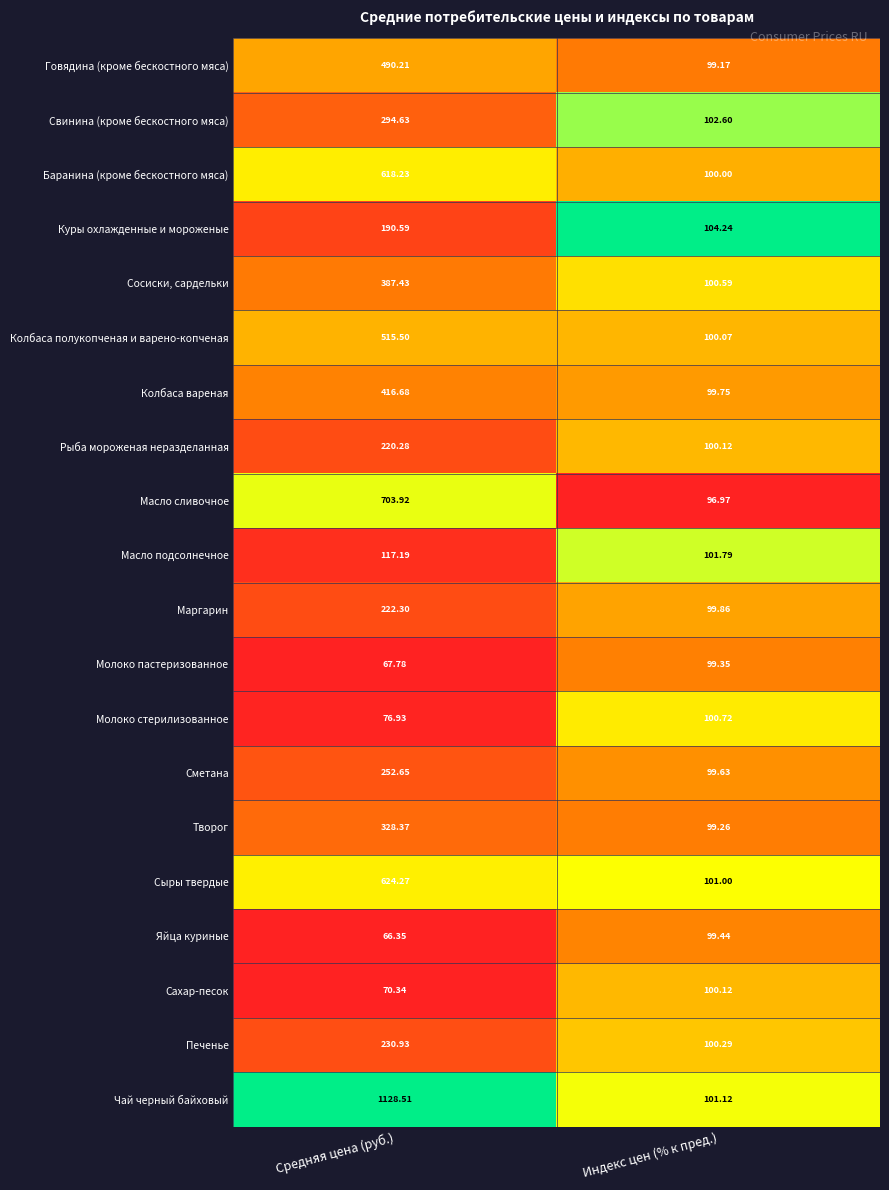

Which category has the lowest value in the Свинина (кроме бескостного мяса) series?

Индекс цен (% к пред.)